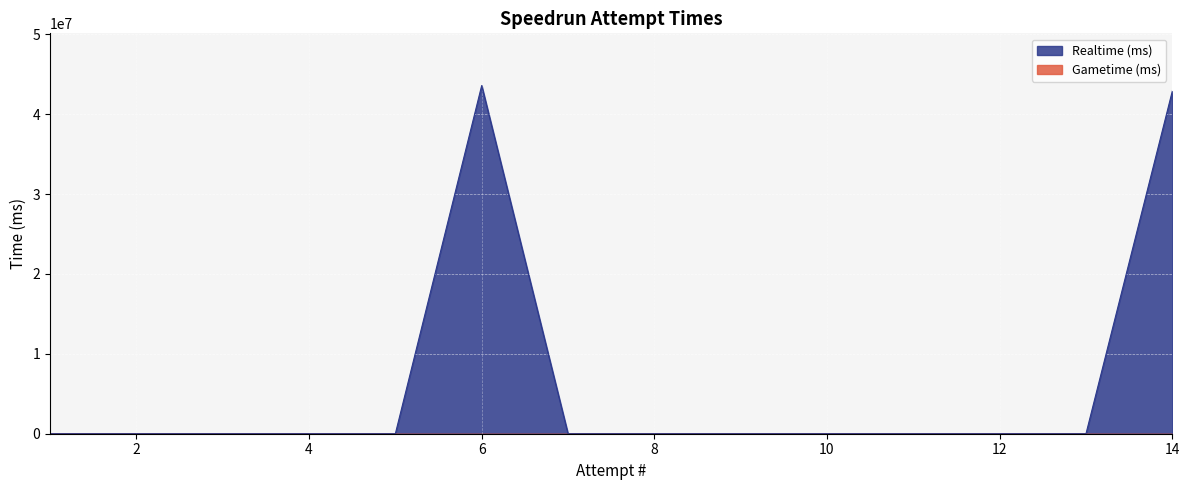

How many series are shown in this chart?

2